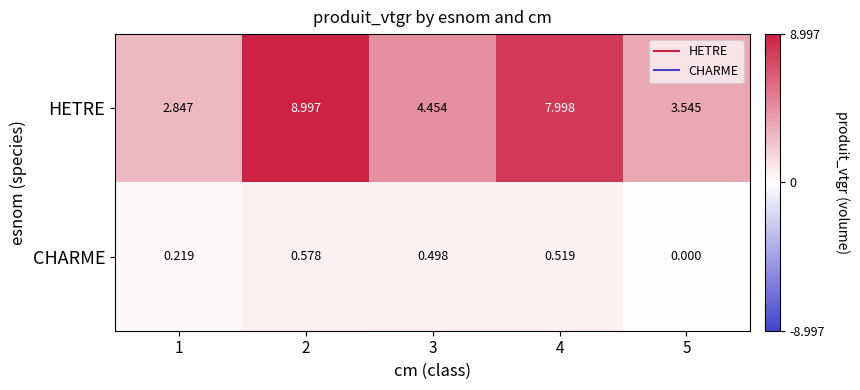

List the series in order of their peak value, highest first.

HETRE, CHARME